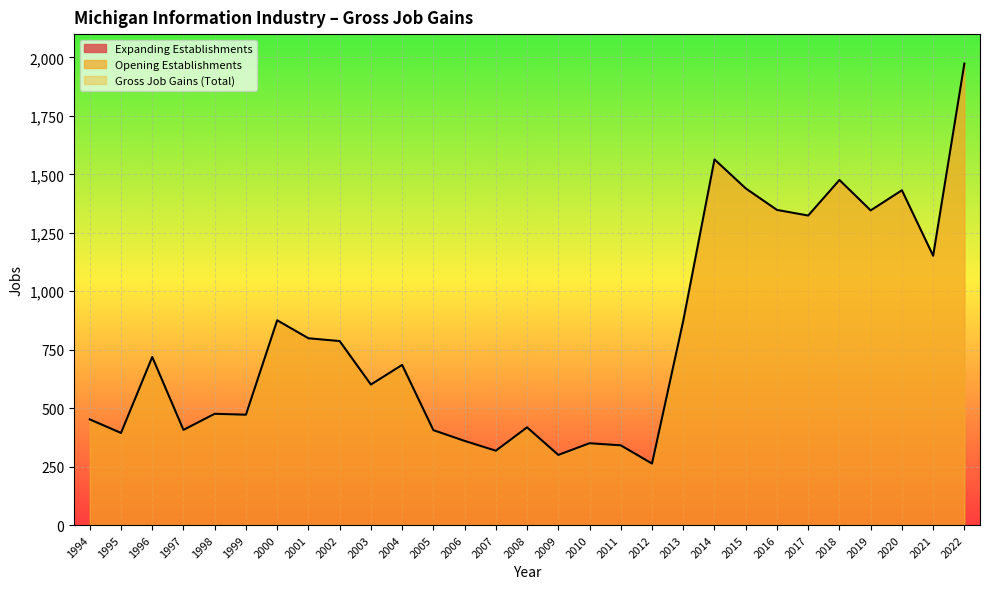

The value of Opening Establishments at 2013 is 1337. True or false?

False